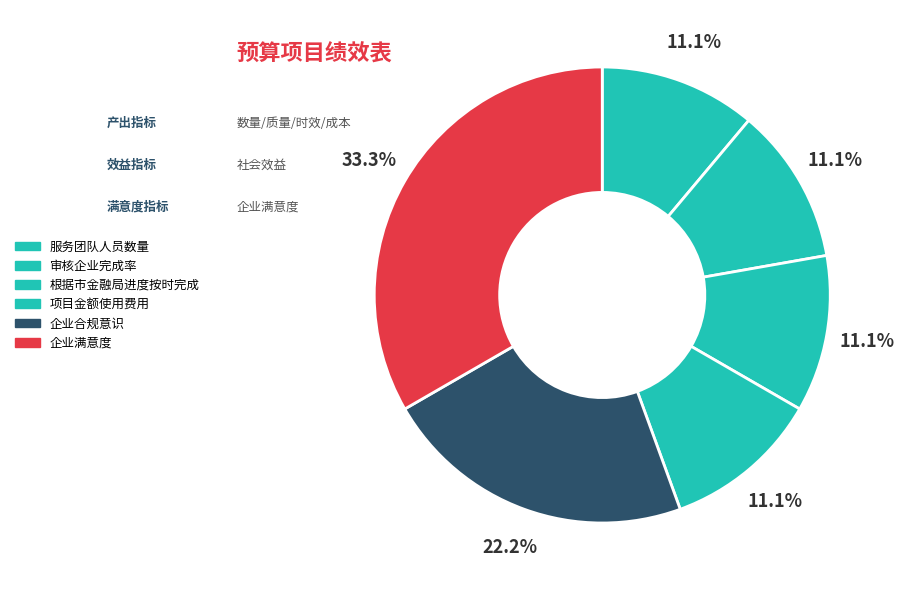

Which slice is the smallest?

服务团队人员数量